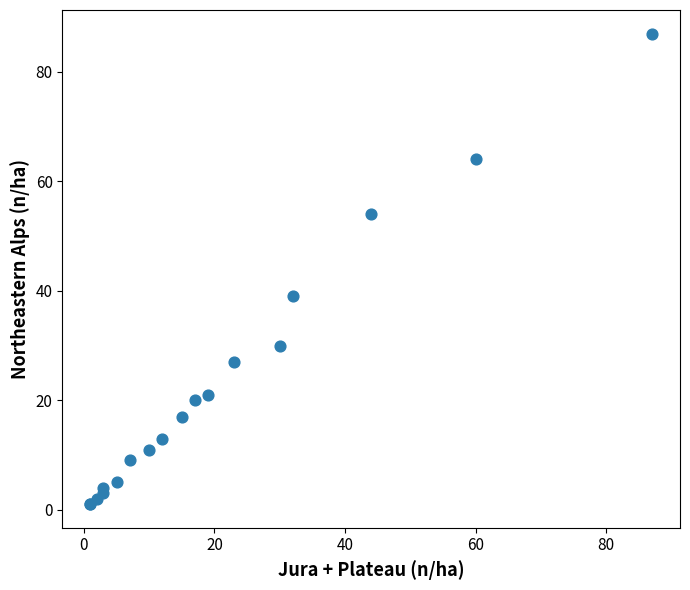

What Y value in the scatter plot is closest to 44?

39